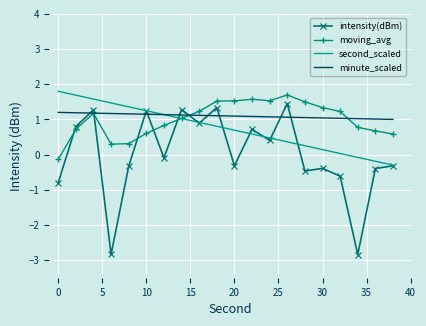

What is the minimum value shown in the chart?

-2.8